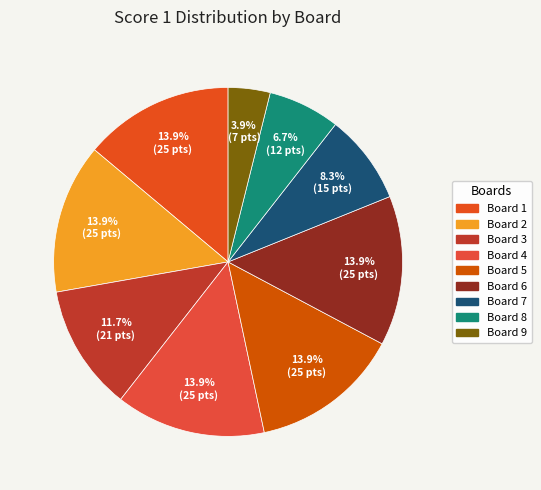

Count the number of slices in the pie.

9